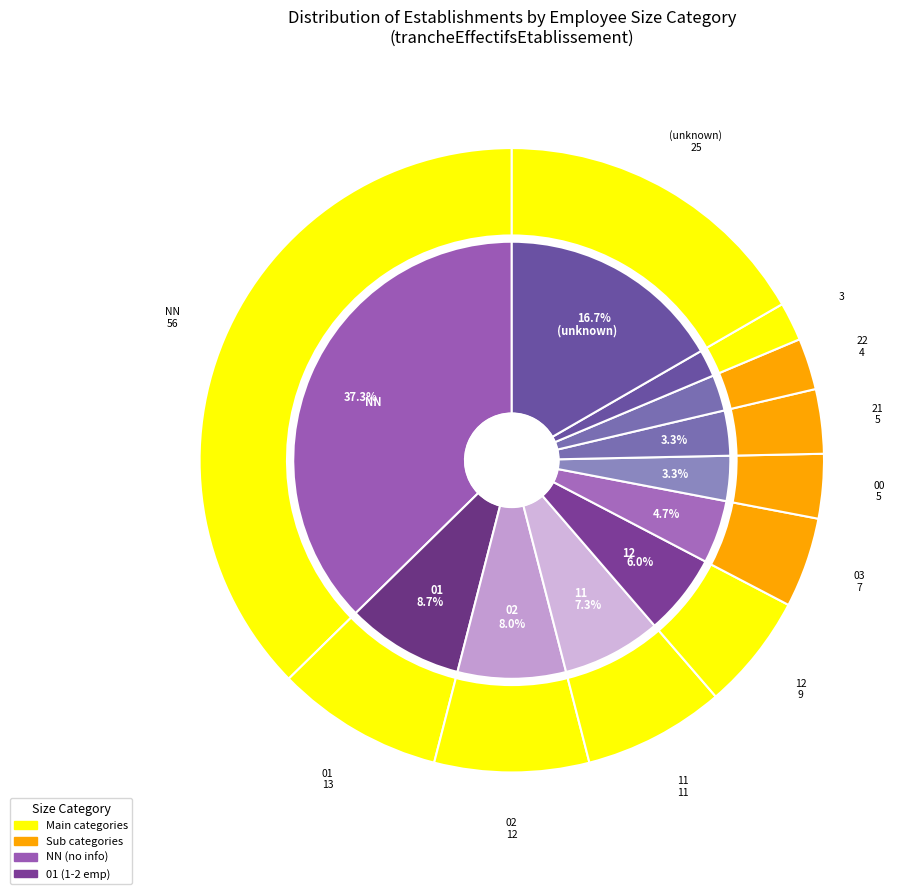

Does 12 account for over 50% of the chart?

No